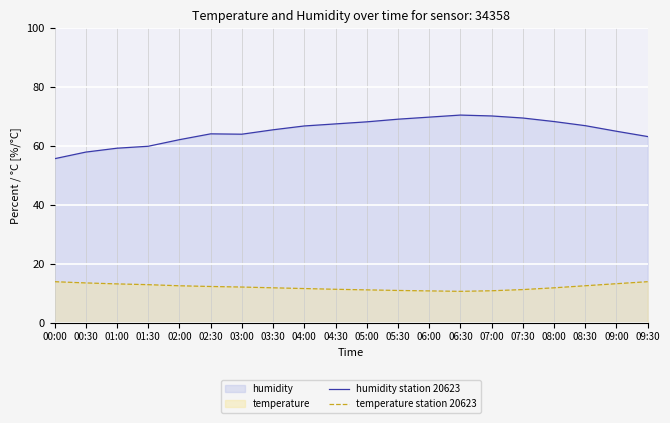

Reading right to left, what are all the values shown in this chart?

humidity station 20623: 09:30=63.2	09:00=65.0	08:30=66.9	08:00=68.3	07:30=69.5	07:00=70.2	06:30=70.5	06:00=69.8	05:30=69.1	05:00=68.2	04:30=67.5	04:00=66.8	03:30=65.5	03:00=64.0	02:30=64.1	02:00=62.1	01:30=59.9	01:00=59.2	00:30=57.9	00:00=55.7
temperature station 20623: 09:30=13.9	09:00=13.2	08:30=12.5	08:00=11.8	07:30=11.2	07:00=10.8	06:30=10.6	06:00=10.8	05:30=10.9	05:00=11.1	04:30=11.3	04:00=11.6	03:30=11.8	03:00=12.1	02:30=12.2	02:00=12.5	01:30=12.9	01:00=13.1	00:30=13.5	00:00=13.9